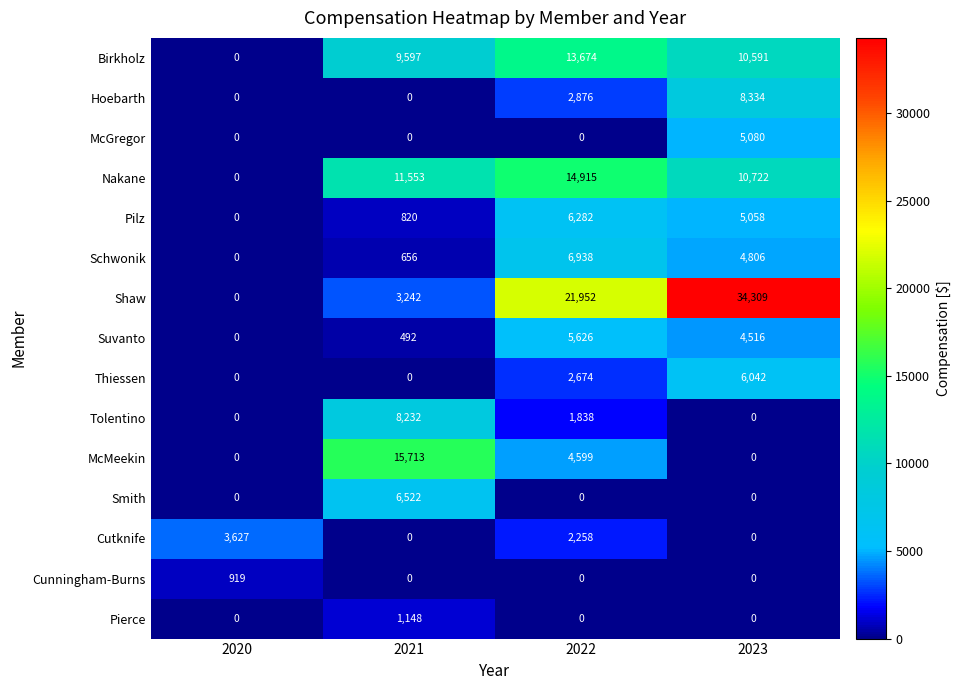

How many data points does each series have?

4